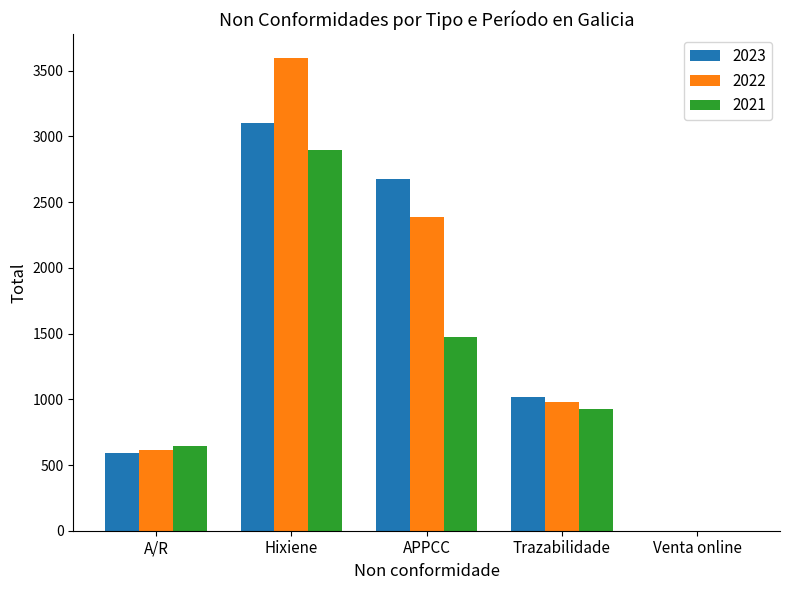

How many distinct data groups are displayed?

3